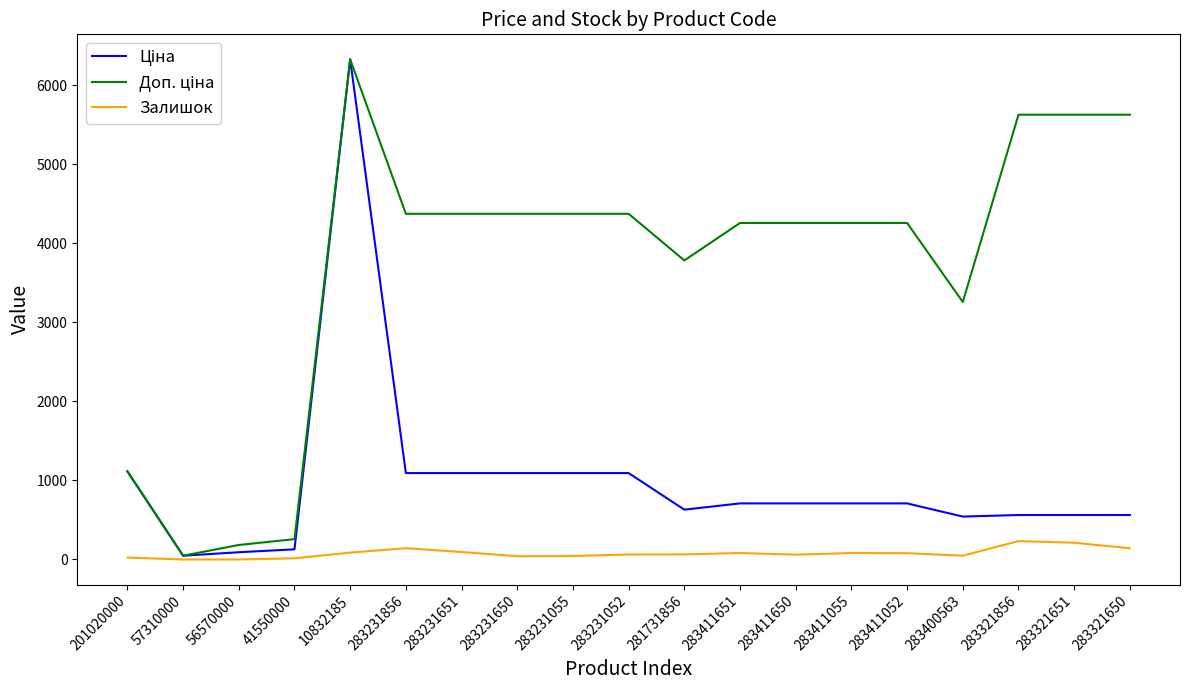

At which category does the chart reach its peak across all series?

10832185